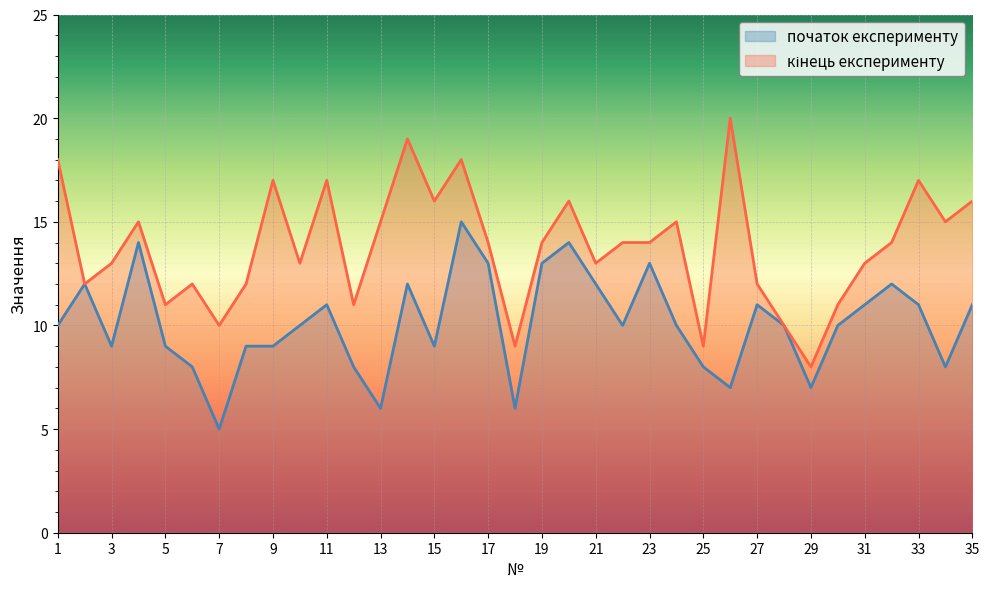

How many values in the кінець експерименту series exceed 14?

14